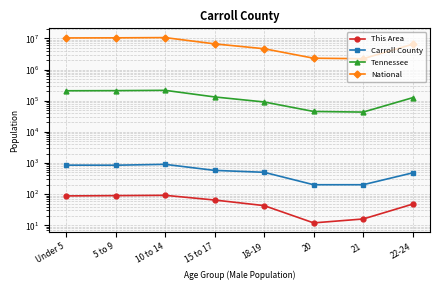

What is the difference between the This Area values at 10 to 14 and 5 to 9?

2